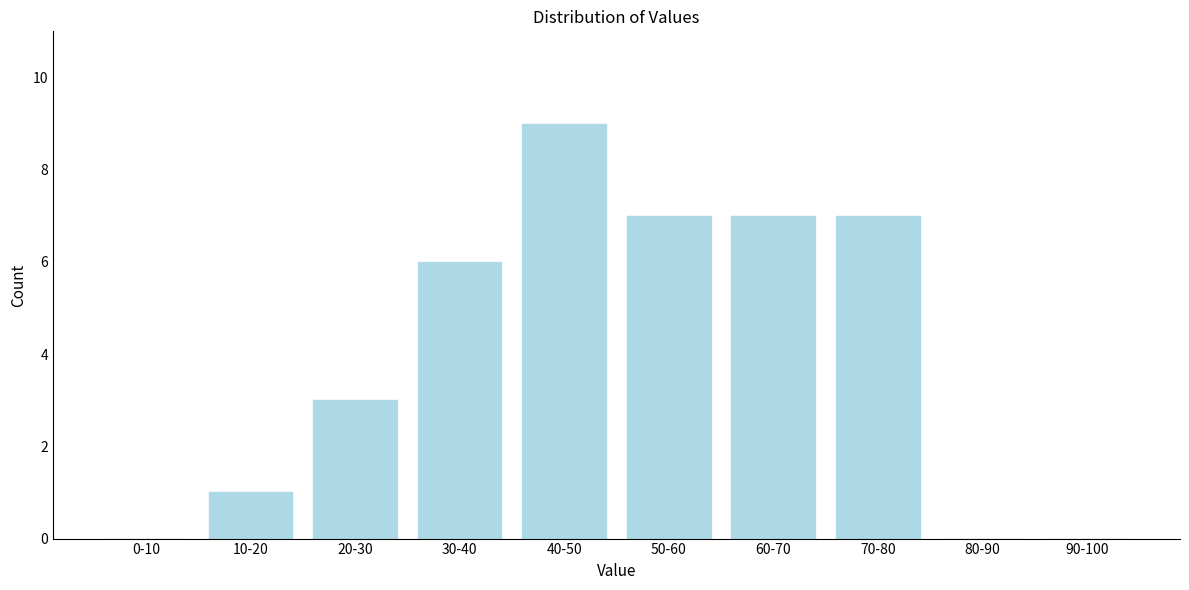

Reading left to right, list all the values displayed in this chart.

0-10=0	10-20=1	20-30=3	30-40=6	40-50=9	50-60=7	60-70=7	70-80=7	80-90=0	90-100=0